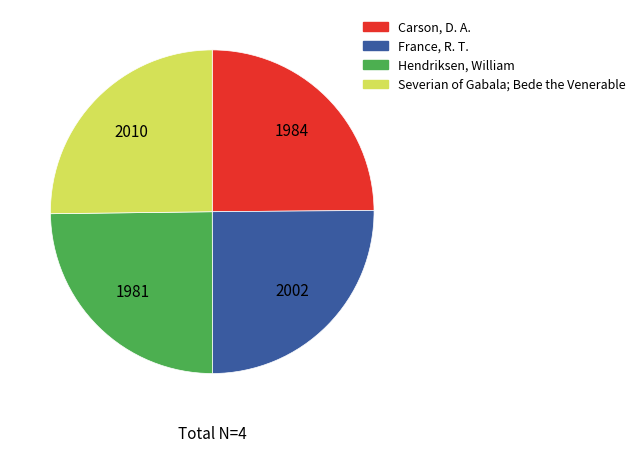

Does any single category account for the majority?

No